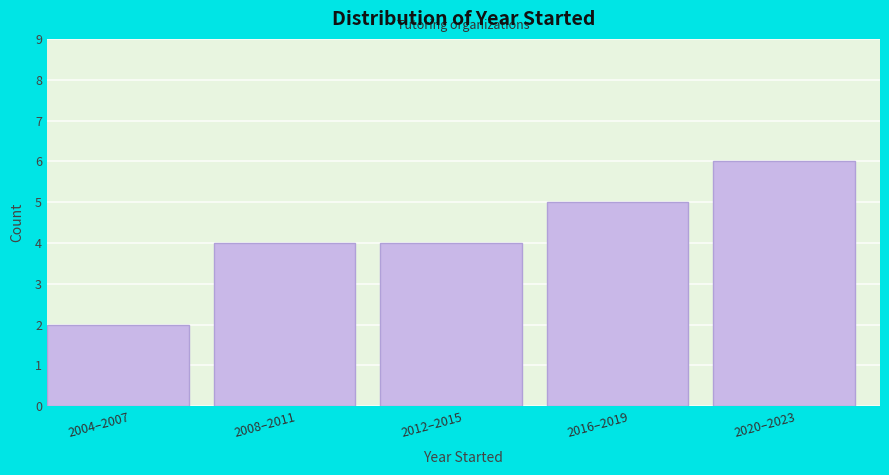

Reading left to right, transcribe all the data shown in this chart.

2004–2007=2	2008–2011=4	2012–2015=4	2016–2019=5	2020–2023=6